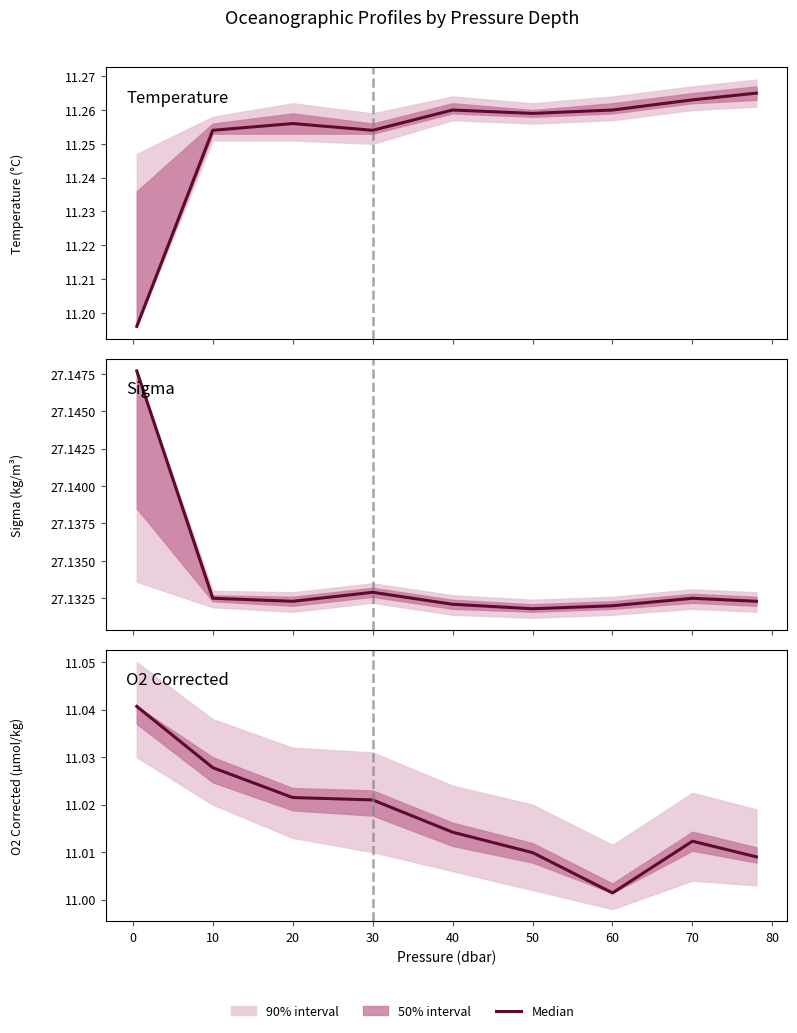

Which series has the widest spread of values?

Temperature